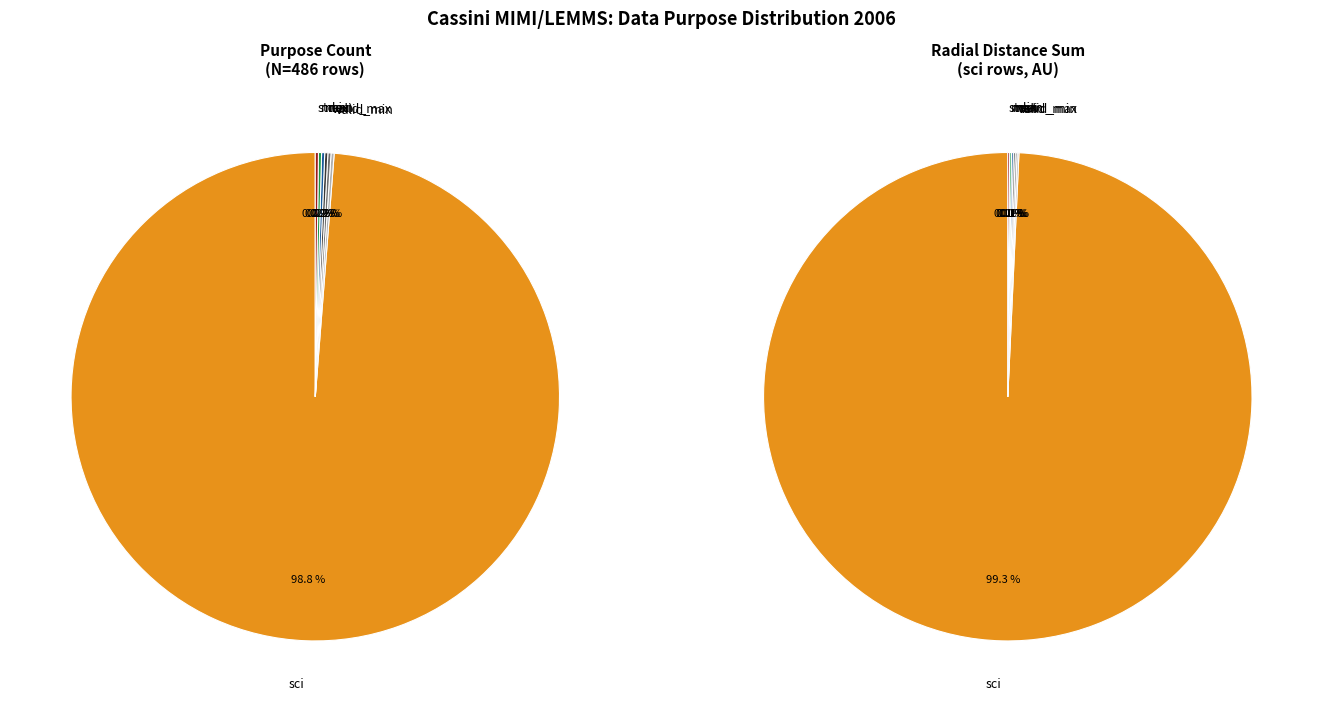

Is it true that max is 15% of the pie?

False